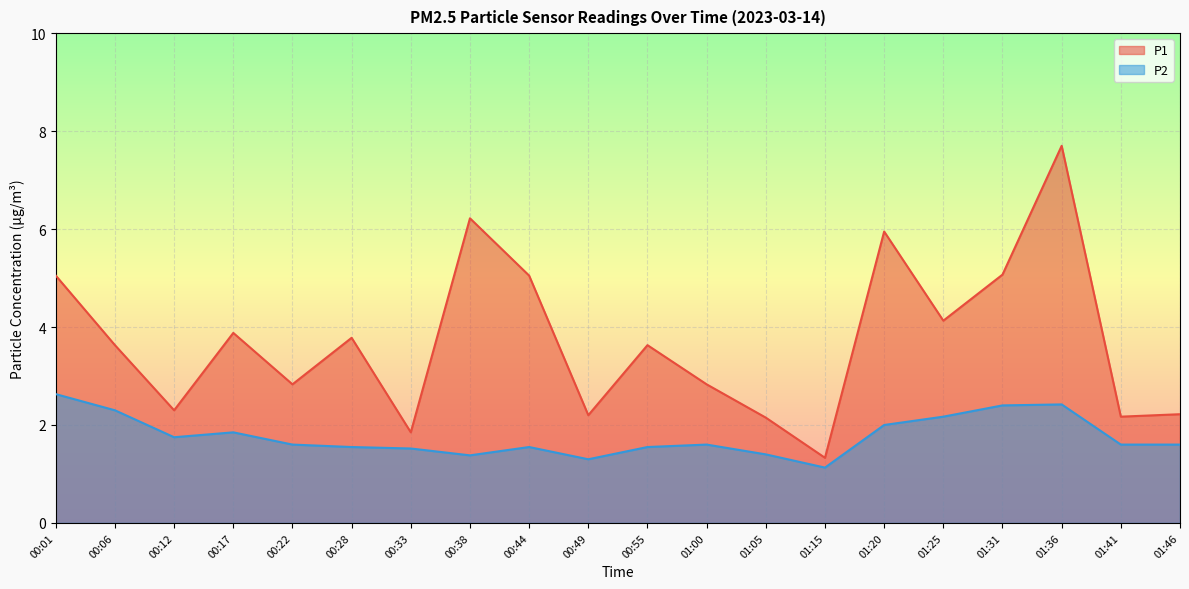

How many lines are shown in the chart?

2